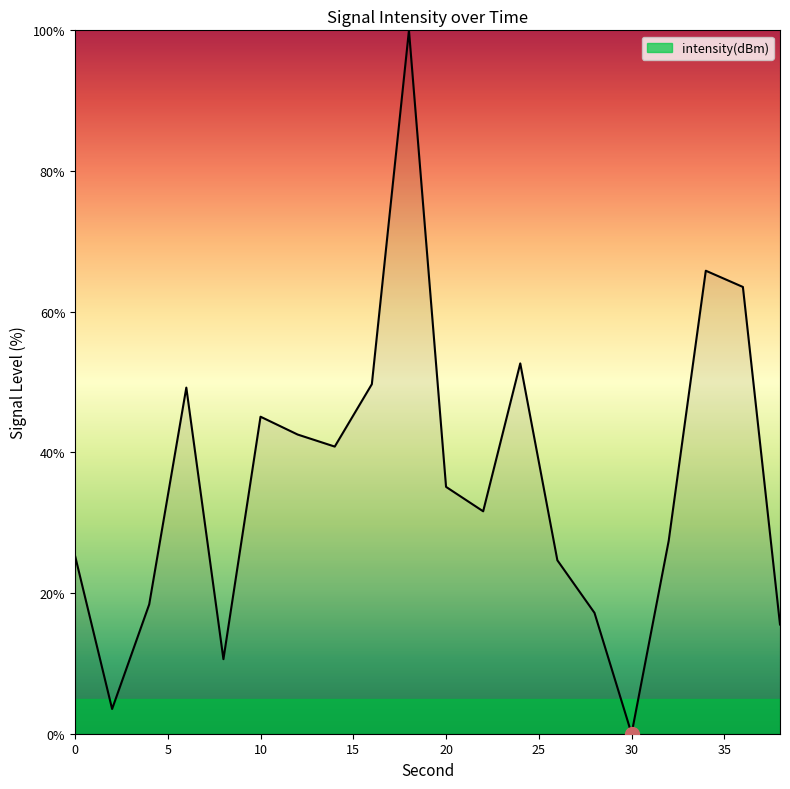

What is the maximum value shown in the chart?

100.0